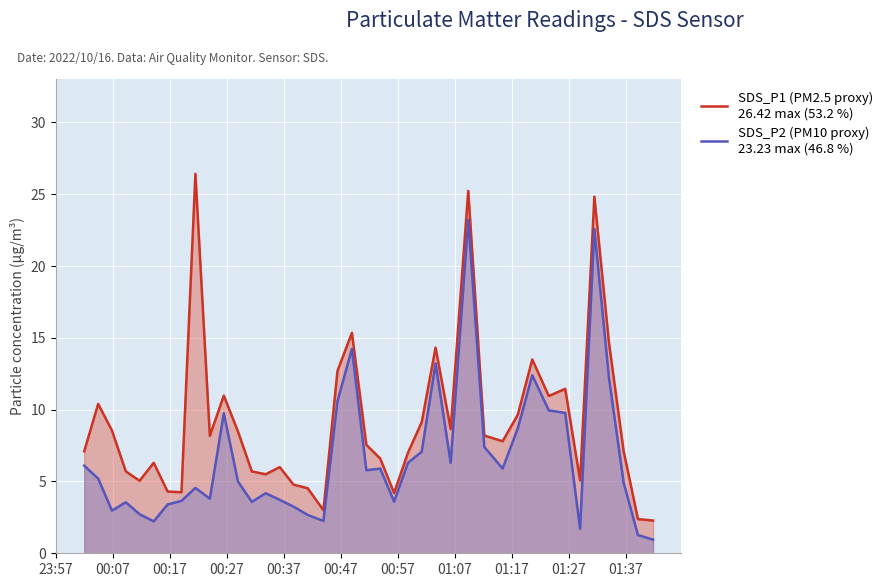

In SDS_P2 (PM10 proxy)
23.23 max (46.8 %), how many points are lower than both neighbors (excluding endpoints)?

10